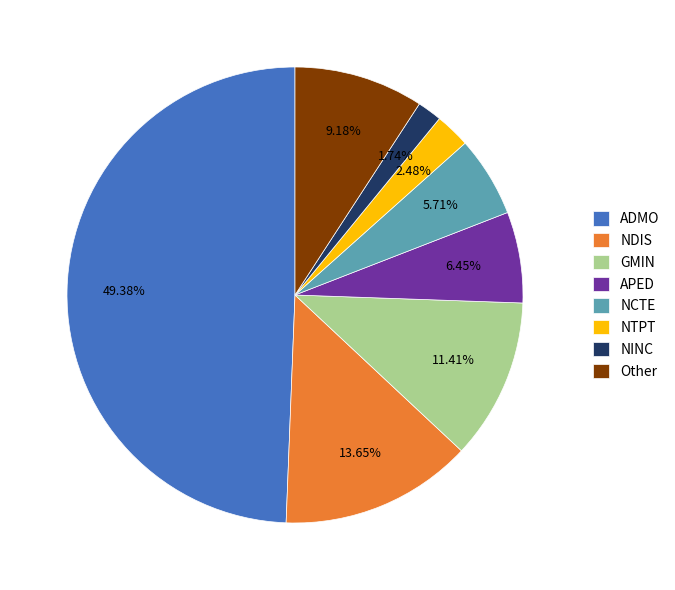

To the nearest percent, what percentage of the pie is APED?

6%